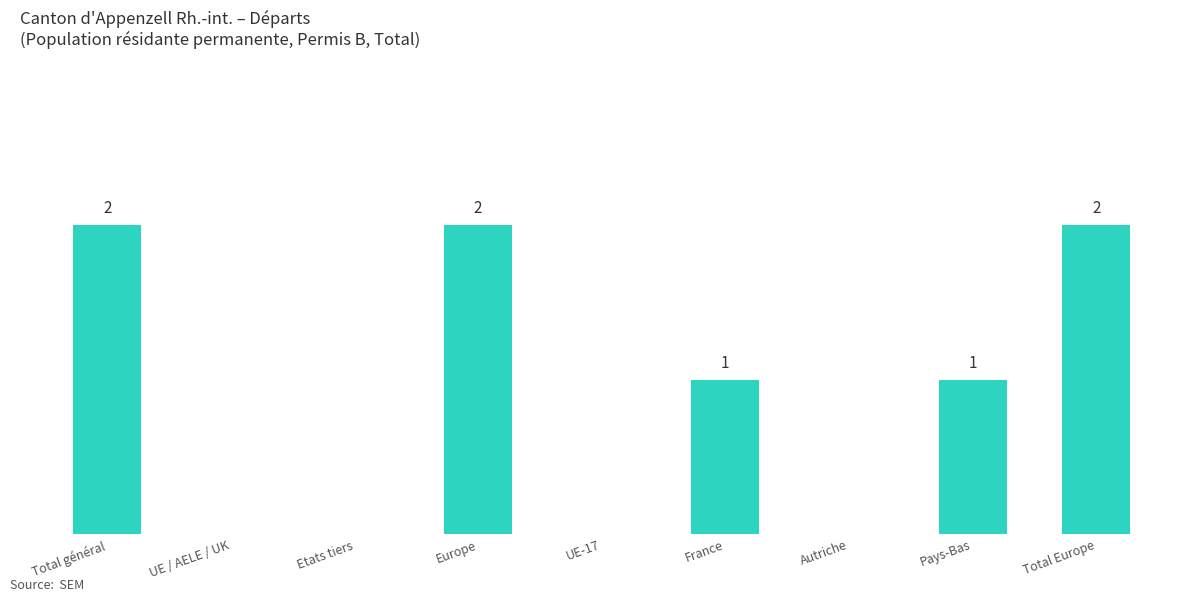

Which has a higher value, Etats tiers or Total Europe?

Total Europe